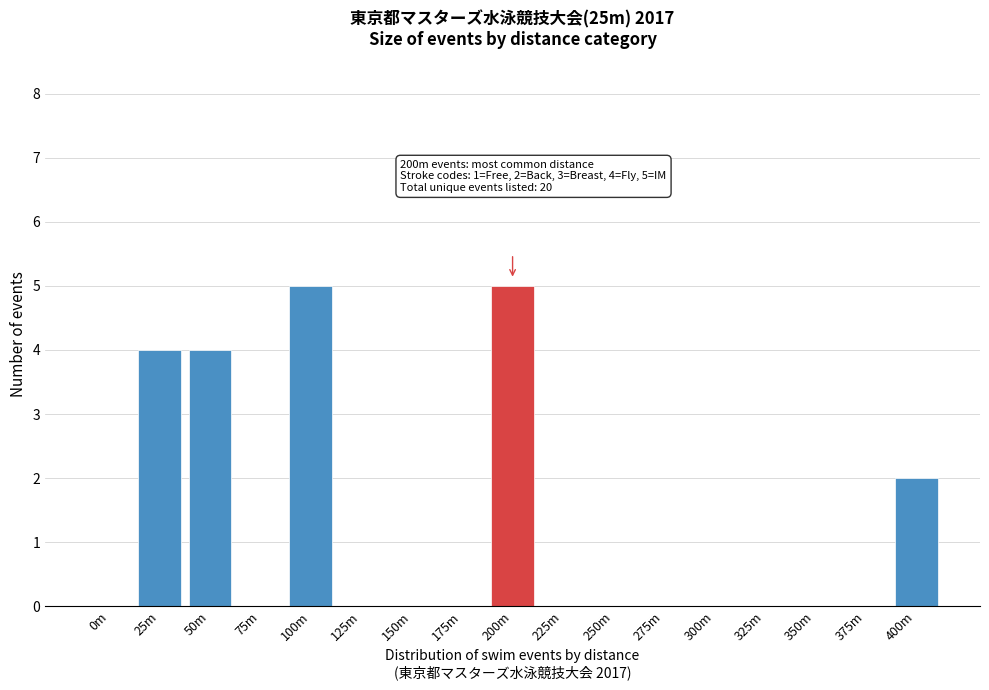

Reading left to right, what are all the values shown in this chart?

0m=0	25m=4	50m=4	75m=0	100m=5	125m=0	150m=0	175m=0	200m=5	225m=0	250m=0	275m=0	300m=0	325m=0	350m=0	375m=0	400m=2